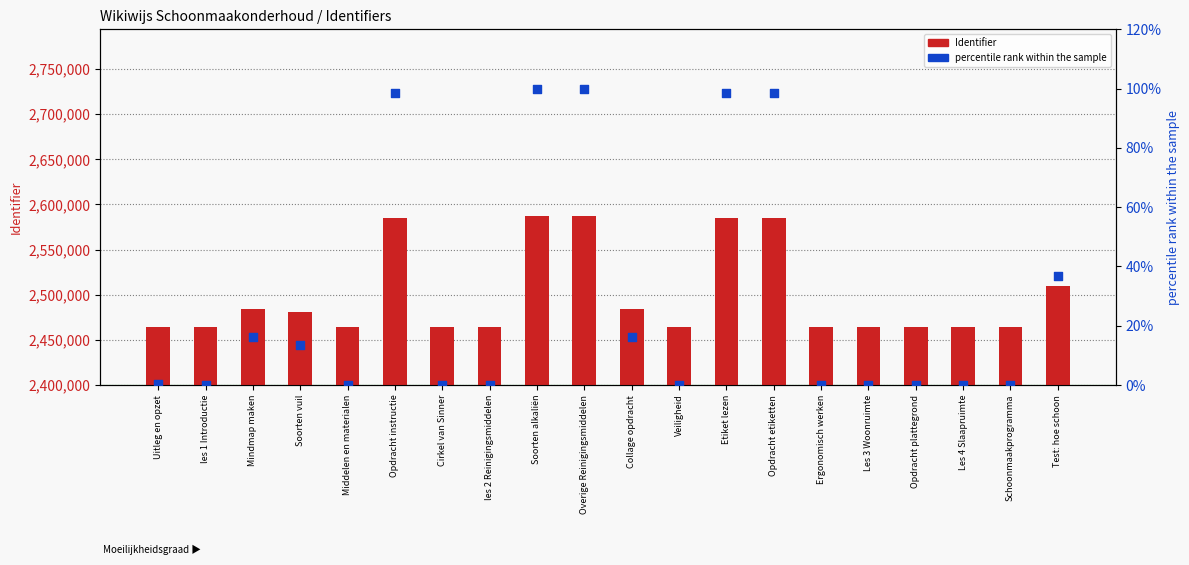

Which series has the largest total across all categories?

Identifier